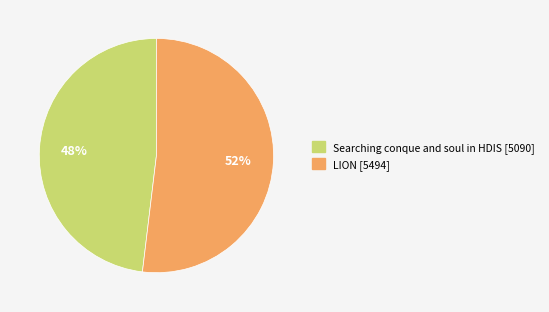

Which category accounts for the majority?

LION